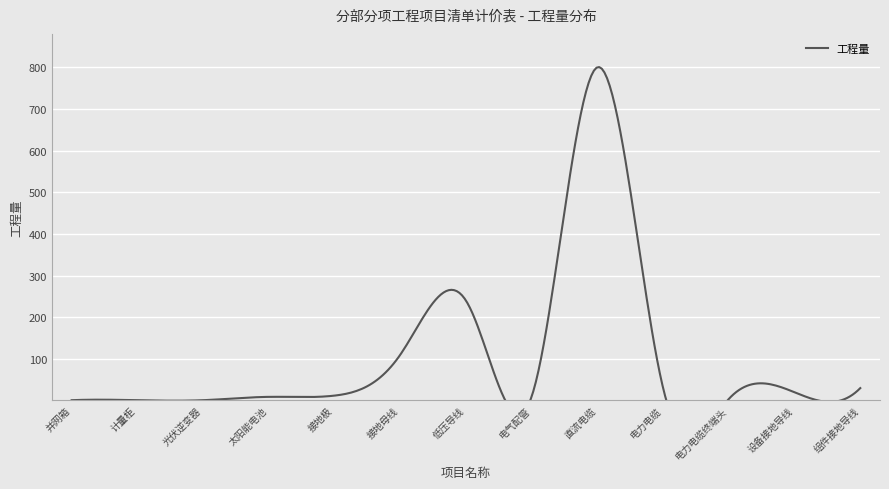

How many interior local peaks (higher than both neighbors) does the data have?

2